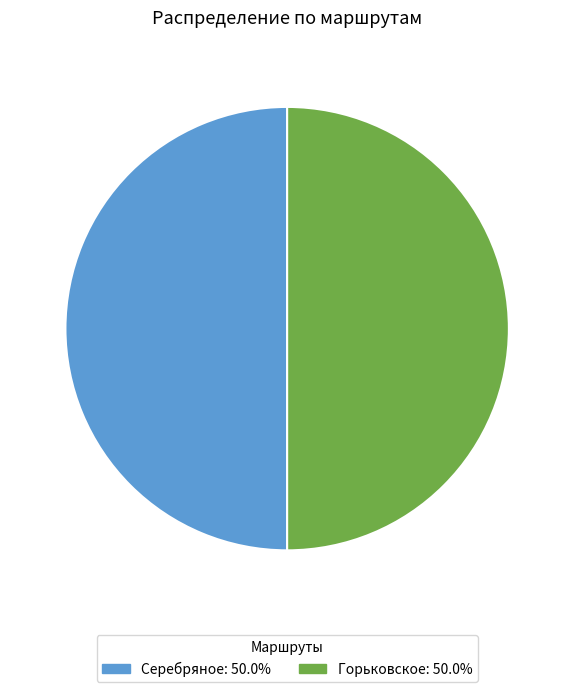

The Серебряное slice represents 37% of the pie. True or false?

False